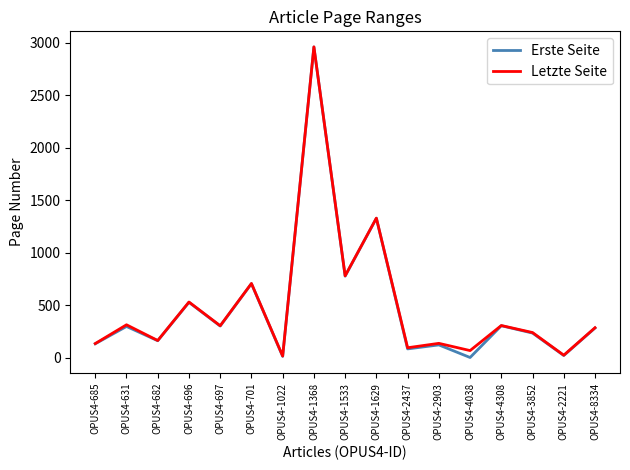

Which series has the widest spread of values?

Erste Seite